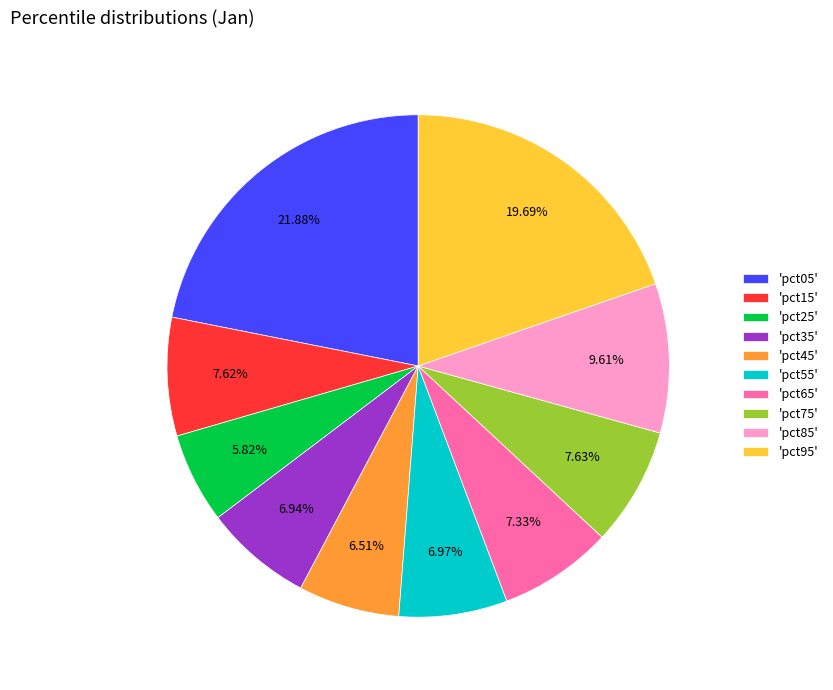

Which category has the biggest portion of the pie?

'pct05'